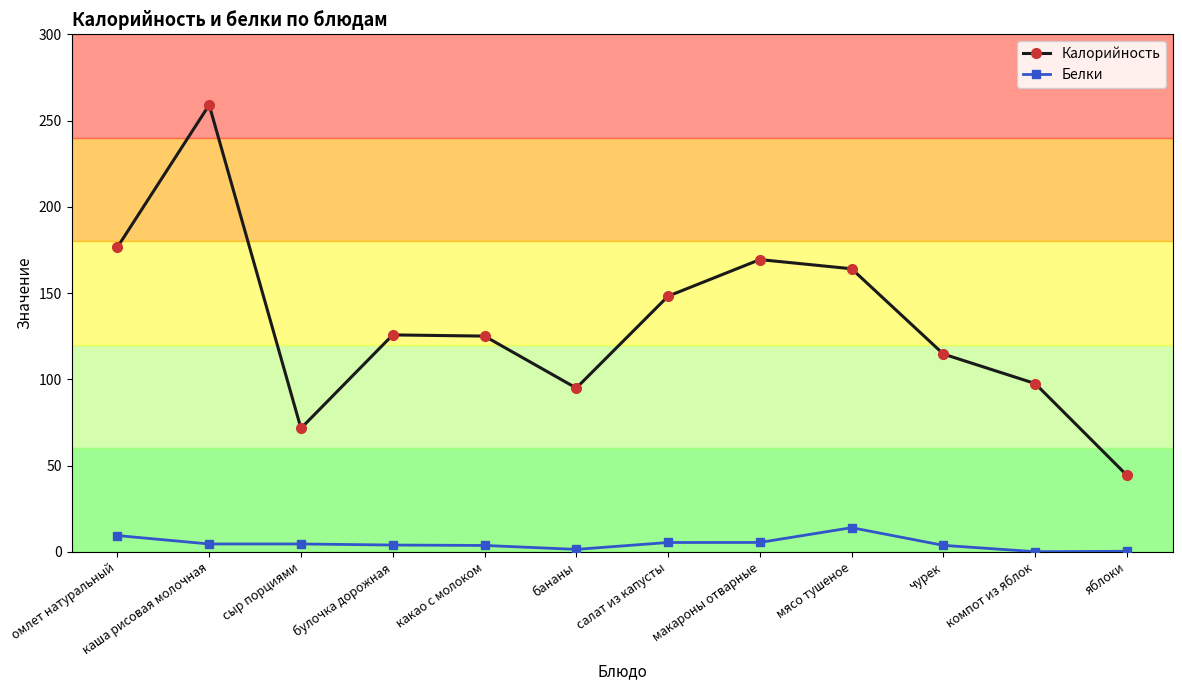

What is the average value of the Белки series?

4.8